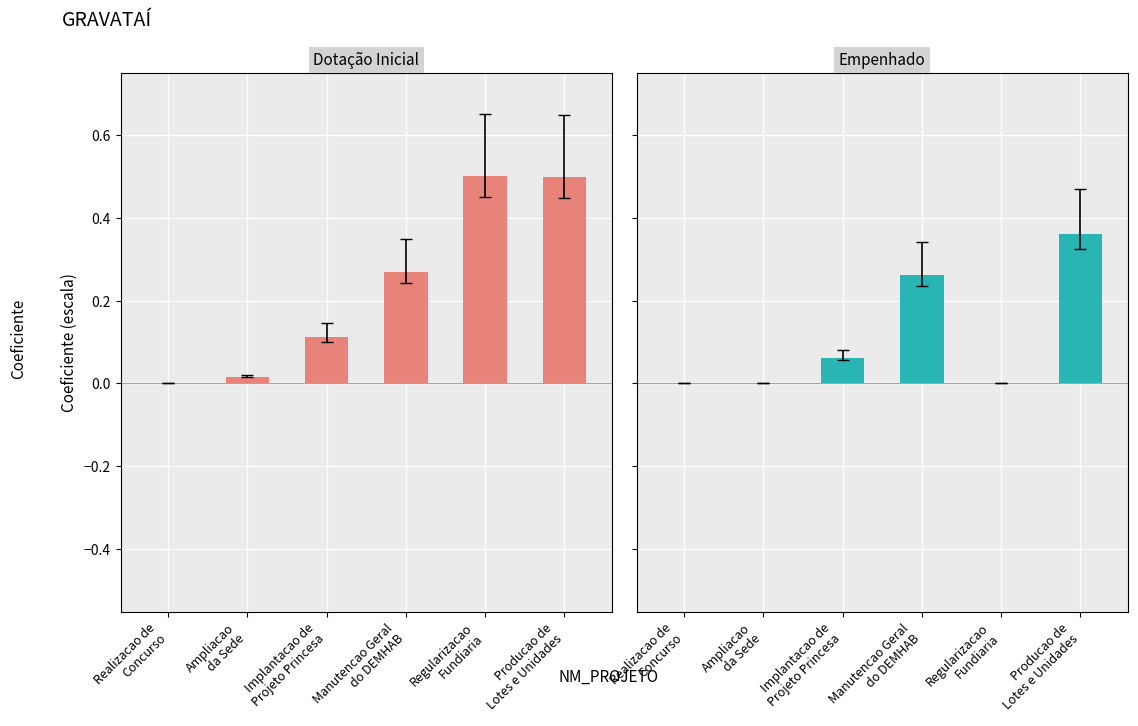

What is the spread (max minus min) of values at Regularizacao
Fundiaria?

0.5